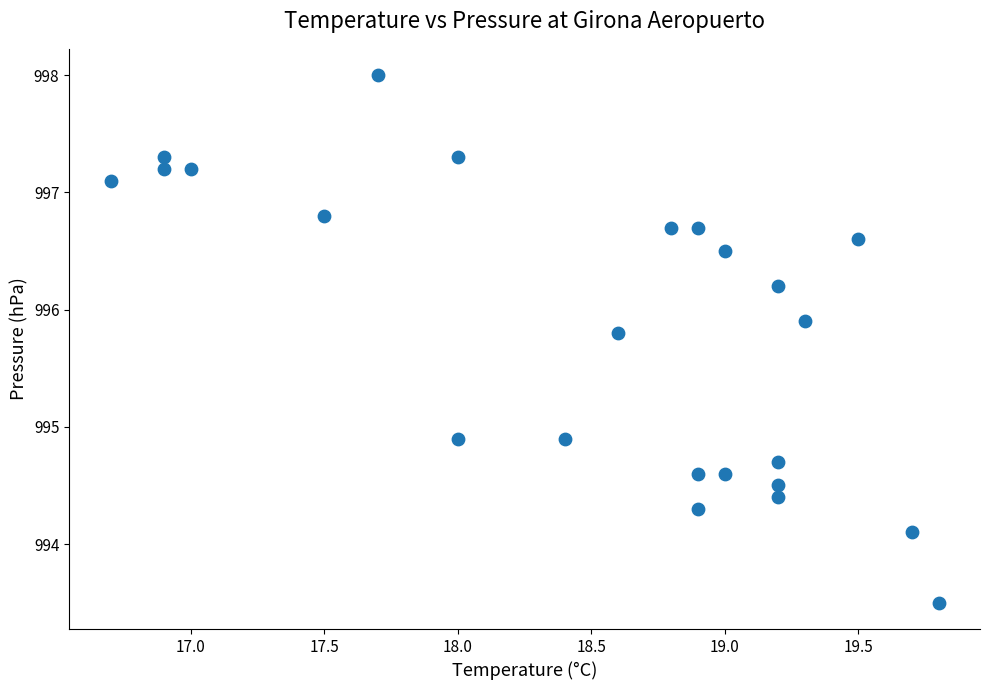

What is the range of X values (max minus min)?

3.1